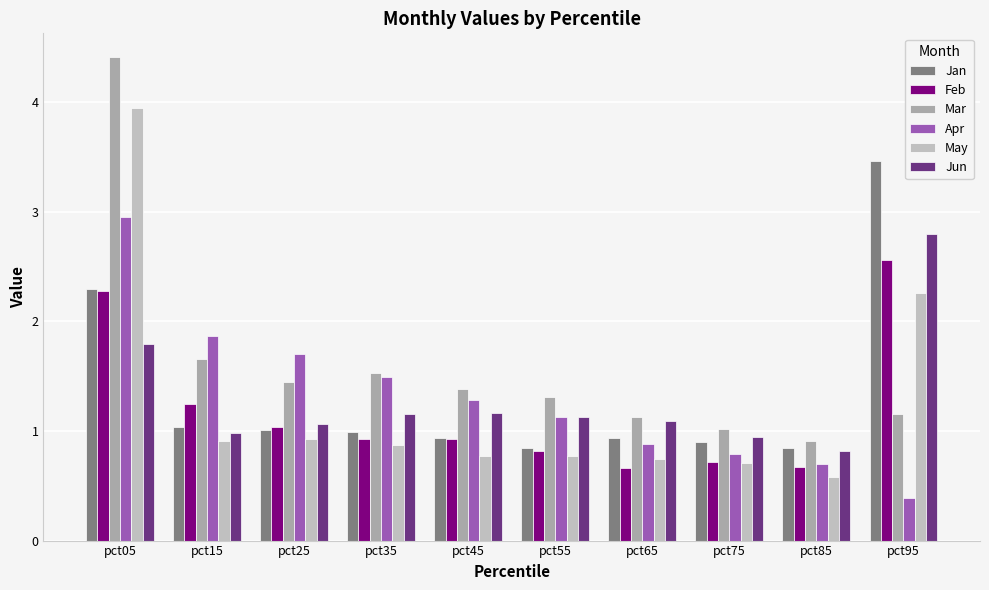

Which has a higher value, pct05 or pct55?

pct05